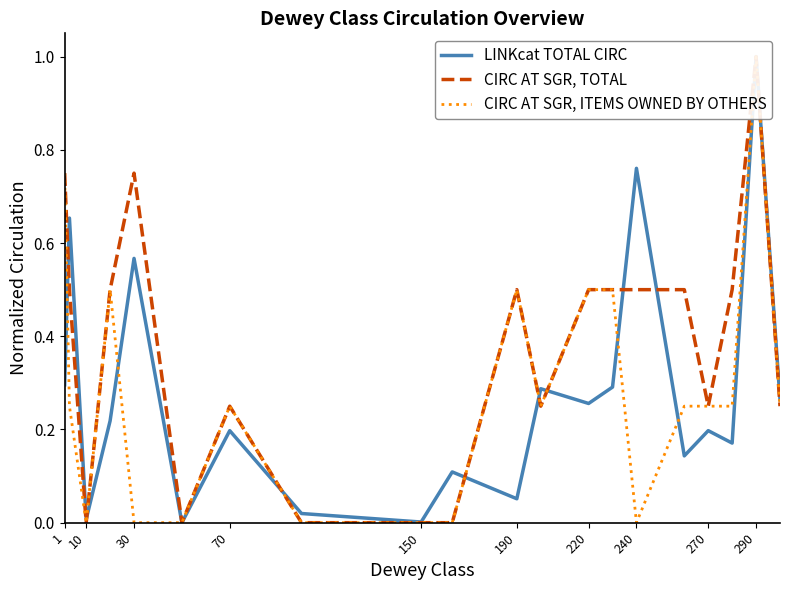

How many interior local valleys does the CIRC AT SGR, TOTAL series have?

4